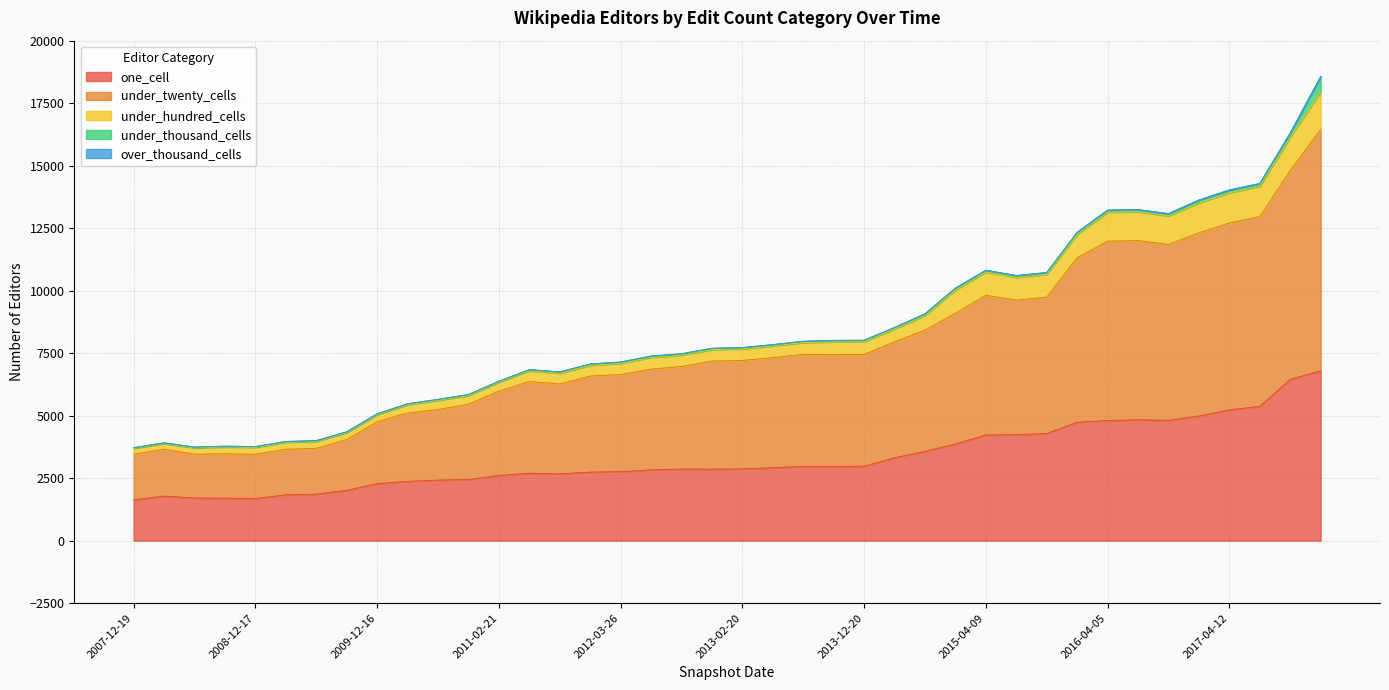

What is the minimum value for one_cell?

1634